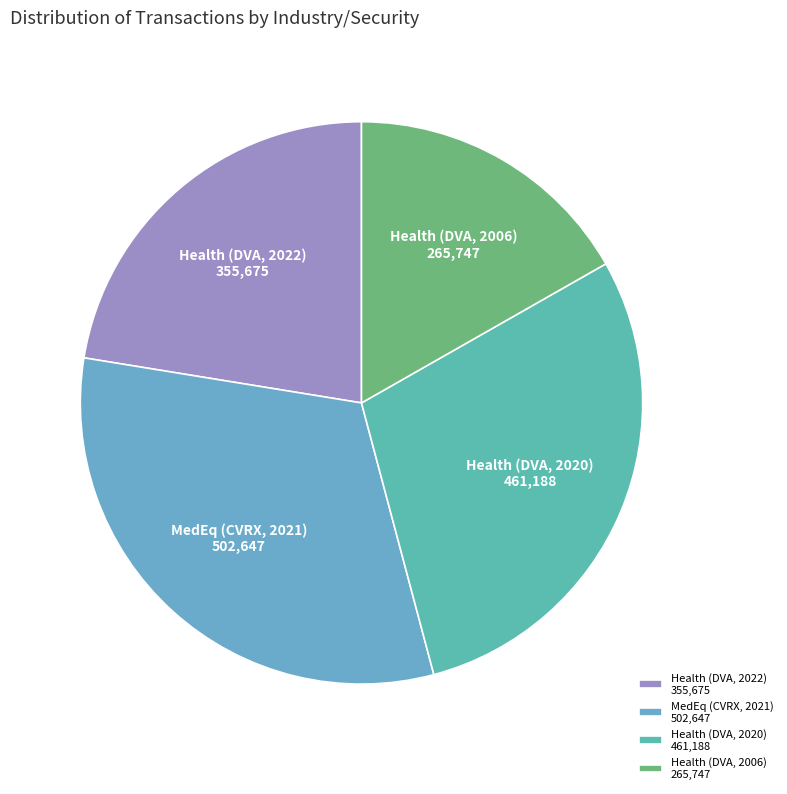

Between Health (DVA, 2020) 461,188 and MedEq (CVRX, 2021) 502,647, which is larger?

MedEq (CVRX, 2021) 502,647